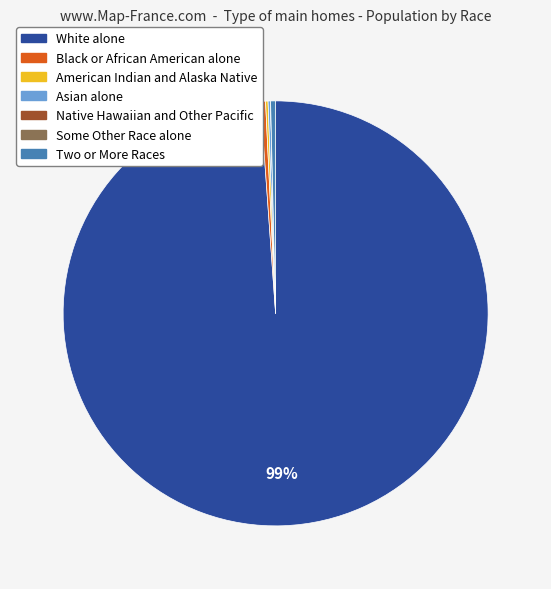

Is it true that Black or African American alone is 13% of the pie?

False